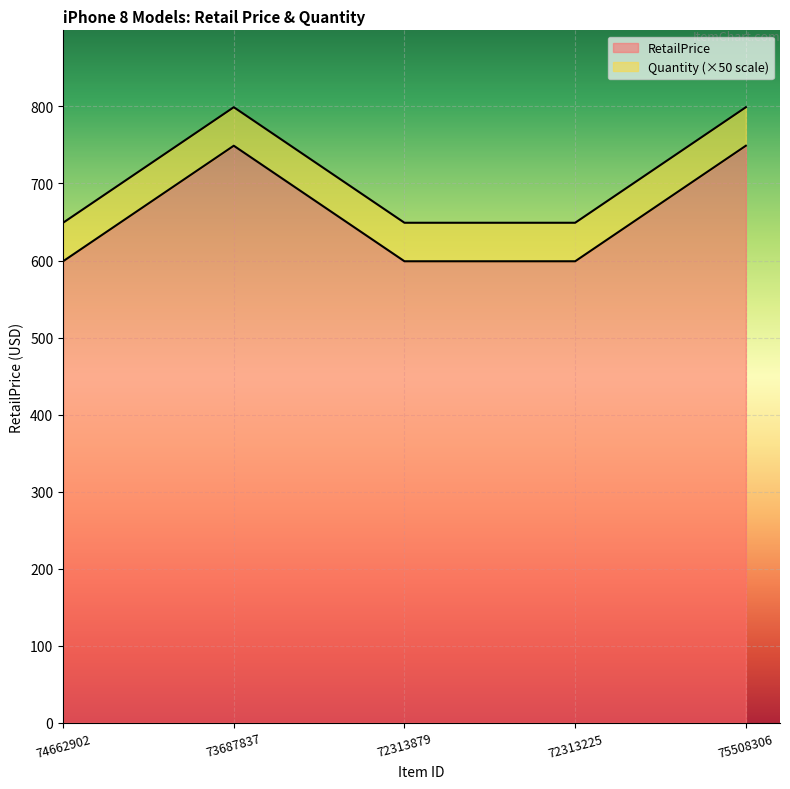

What is the label of the 4th point from the left?

72313225